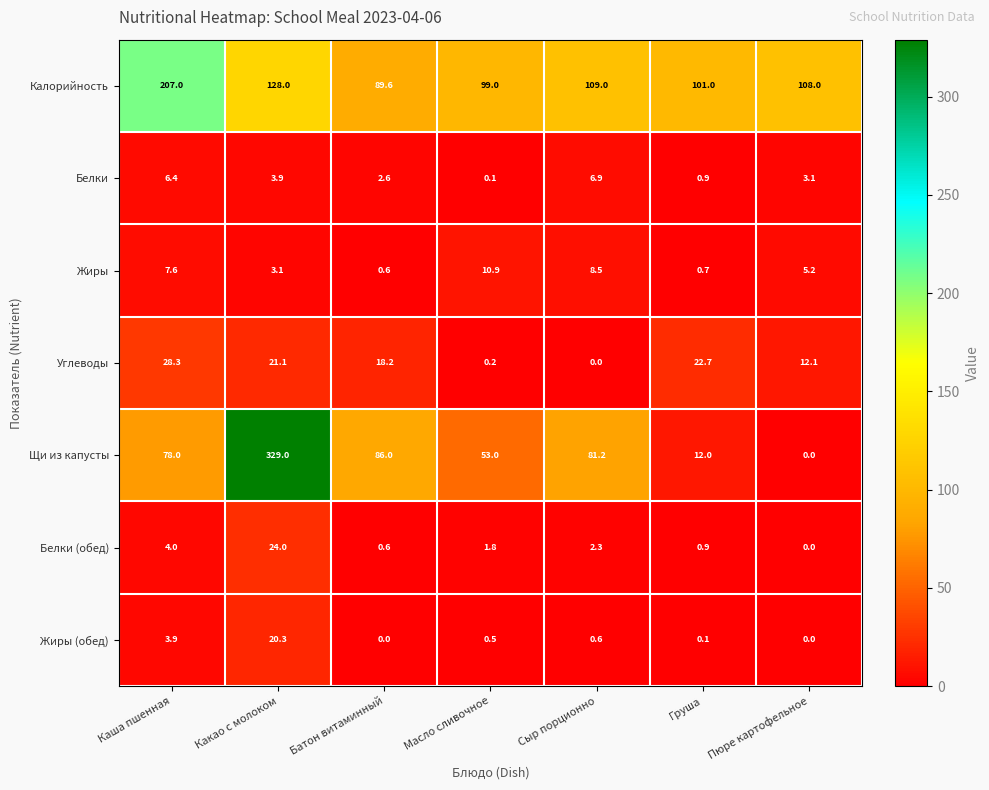

At Какао с молоком, list the series in order from largest to smallest.

Щи из капусты, Калорийность, Белки (обед), Углеводы, Жиры (обед), Белки, Жиры